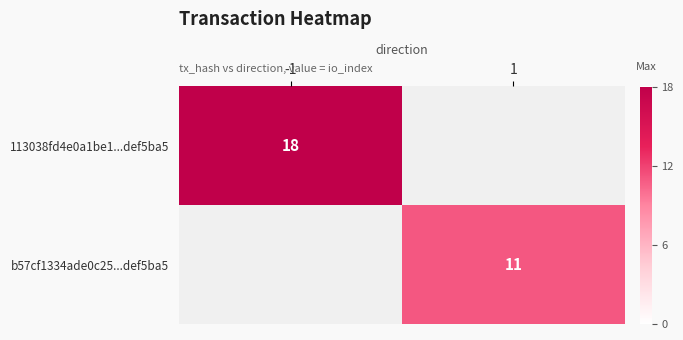

The value of 113038fd4e0a1be1...def5ba5 at -1 is 18. True or false?

True